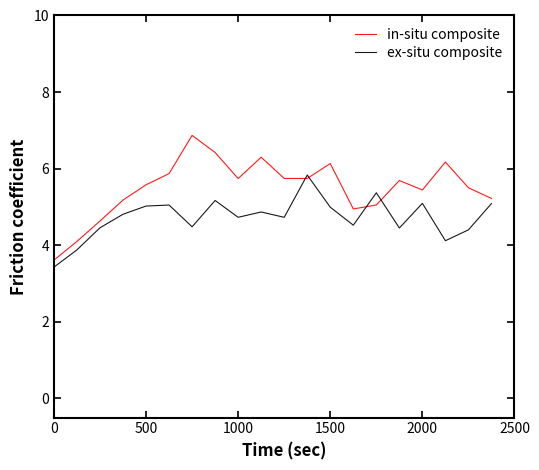

How many interior local peaks does the ex-situ composite series have?

6